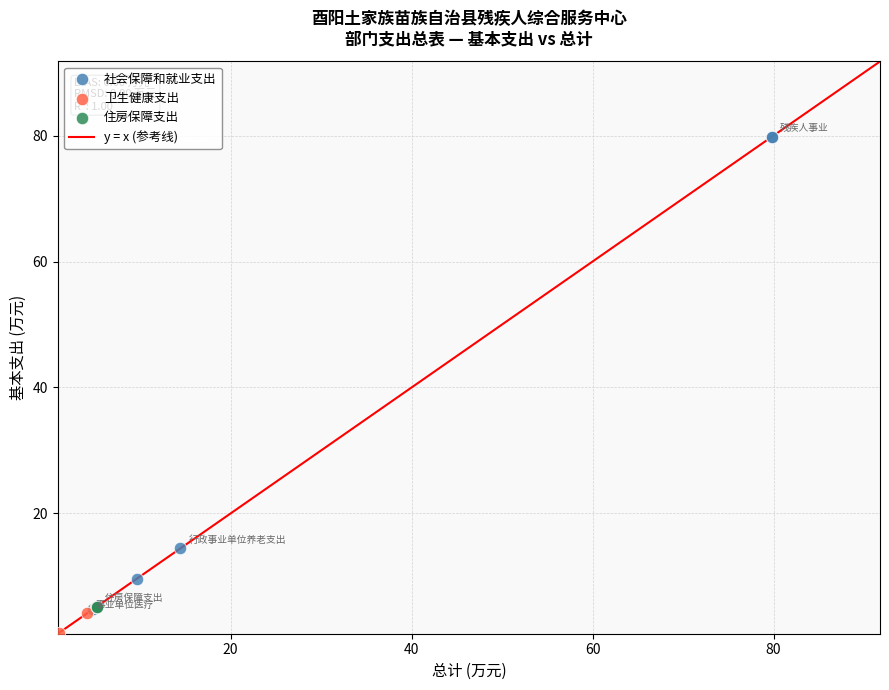

Which series reaches the maximum Y coordinate?

社会保障和就业支出